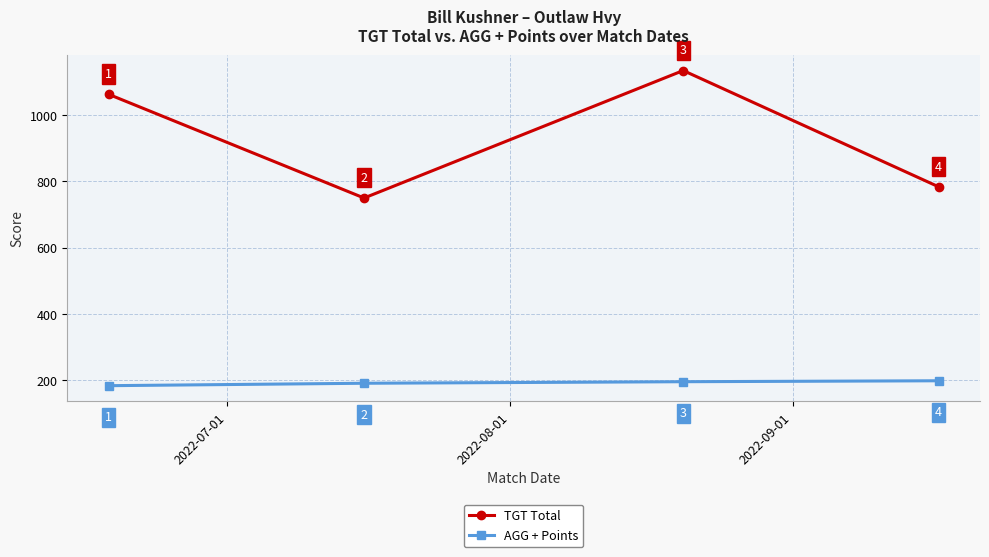

True or false: AGG + Points and TGT Total intersect in this chart.

False